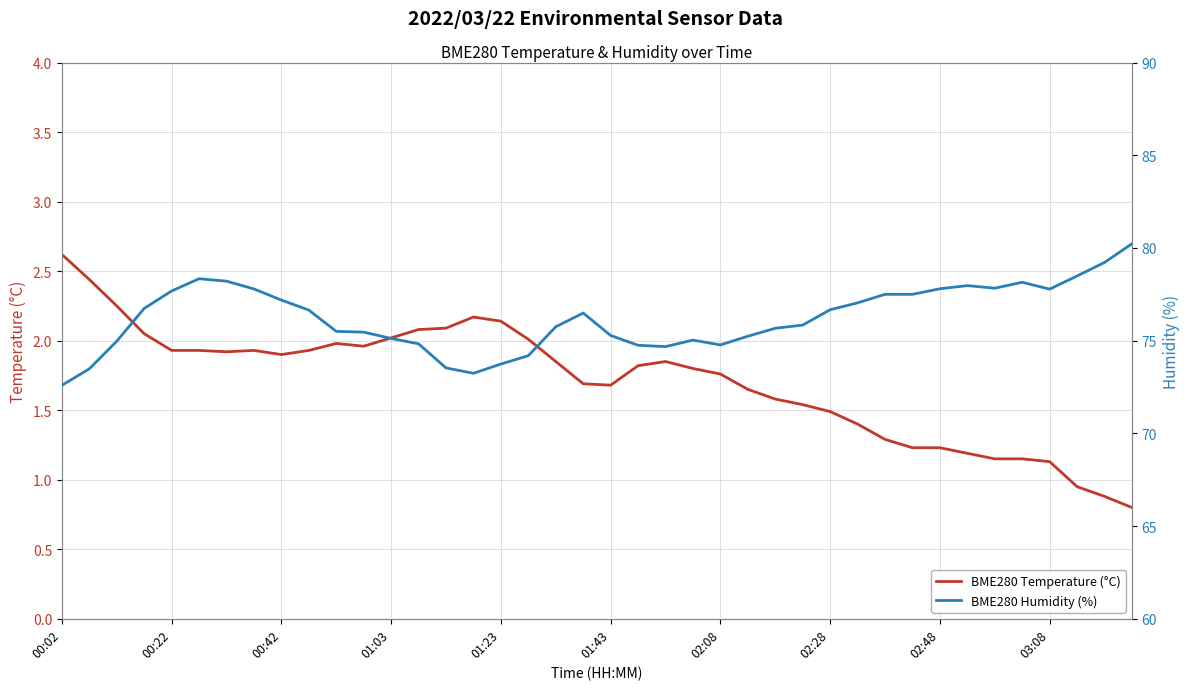

True or false: BME280 Humidity (%) and BME280 Temperature (°C) cross at least once.

False